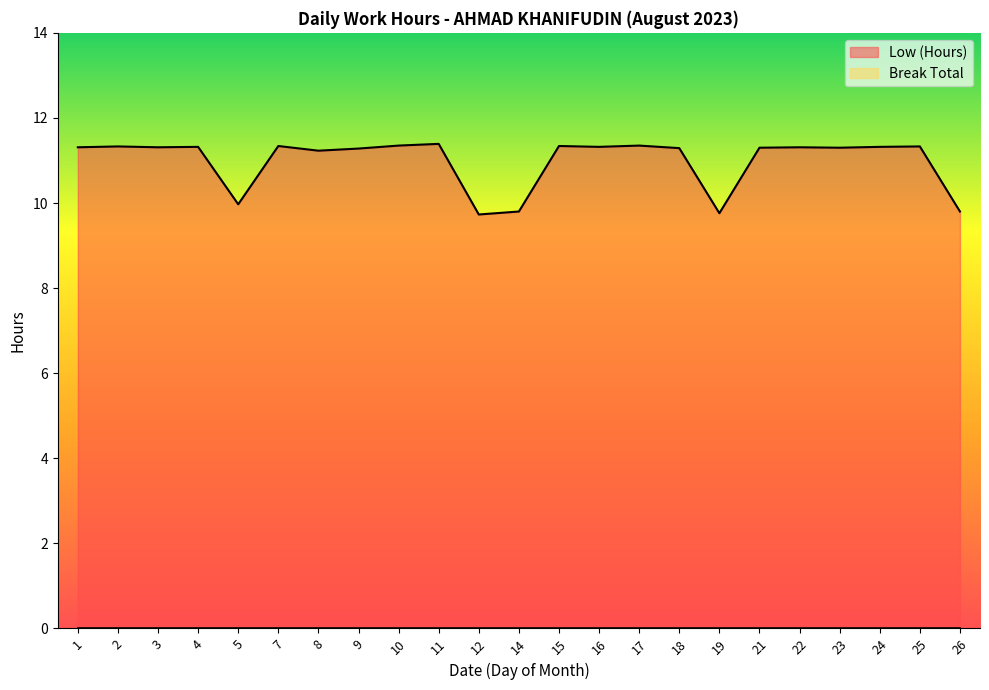

True or false: the data shows 11.3 at 2.

True